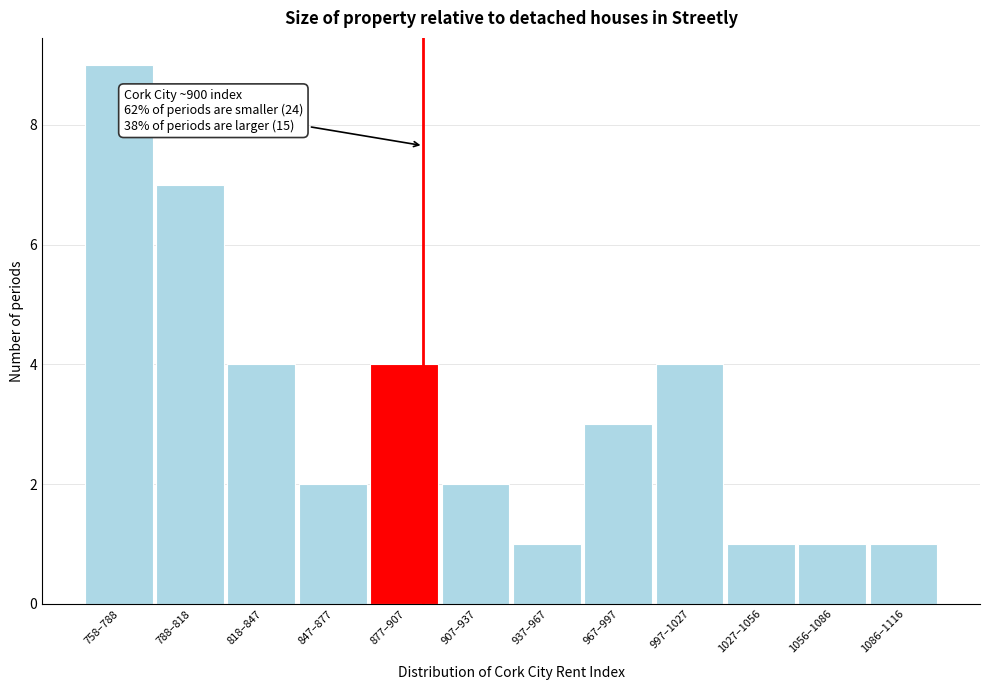

Reading left to right, extract all data points from this chart.

9	7	4	2	4	2	1	3	4	1	1	1